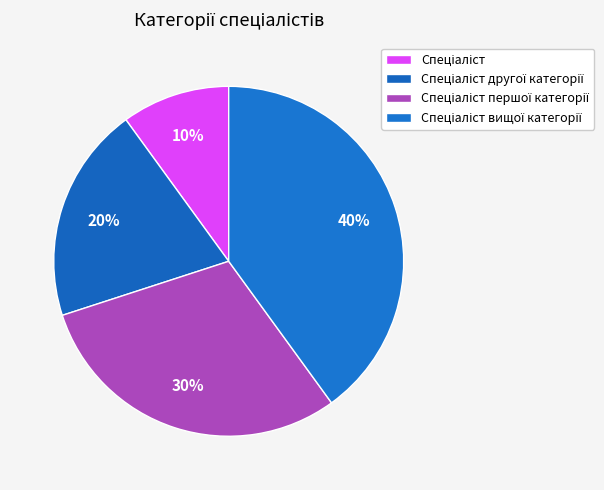

Count the number of slices in the pie.

4